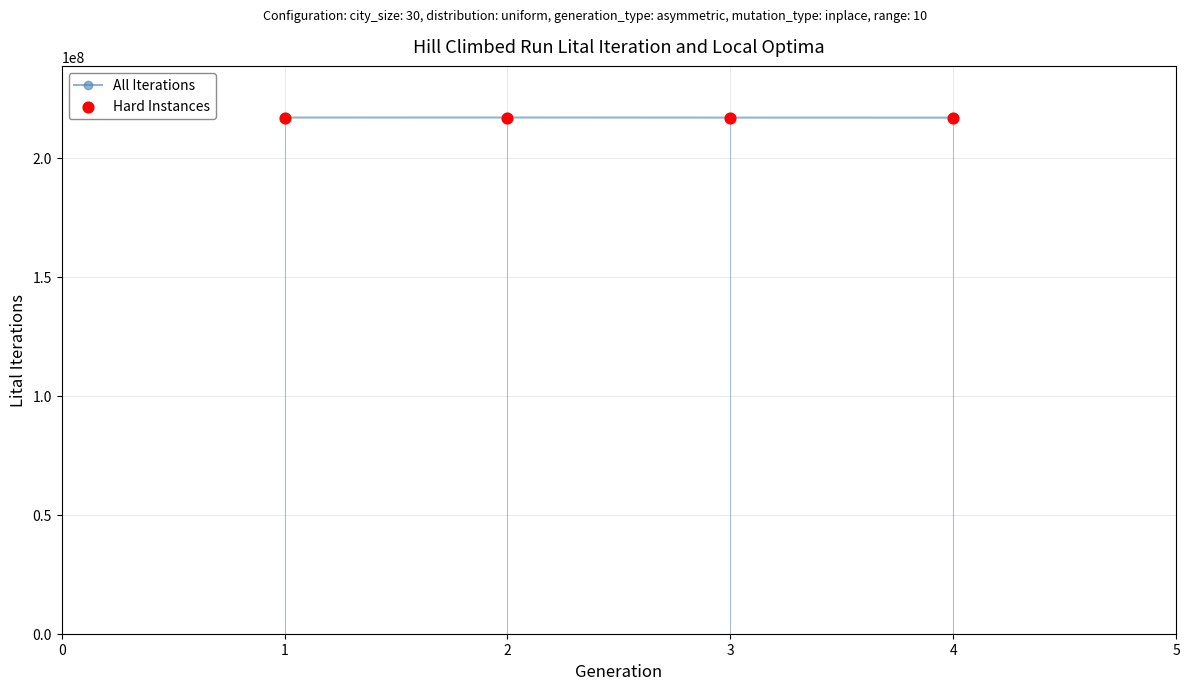

What is the ratio of the value at 3 to the value at 4?

1.0